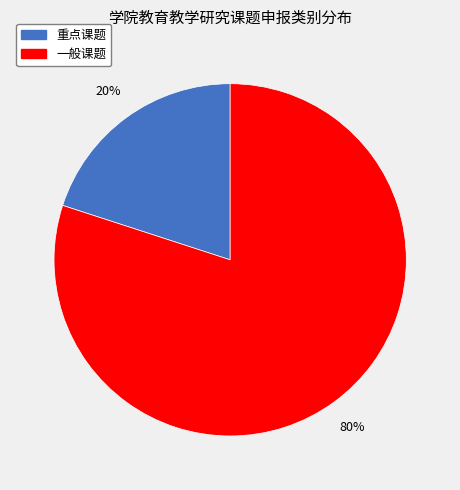

To the nearest percent, what is the average slice percentage?

50%